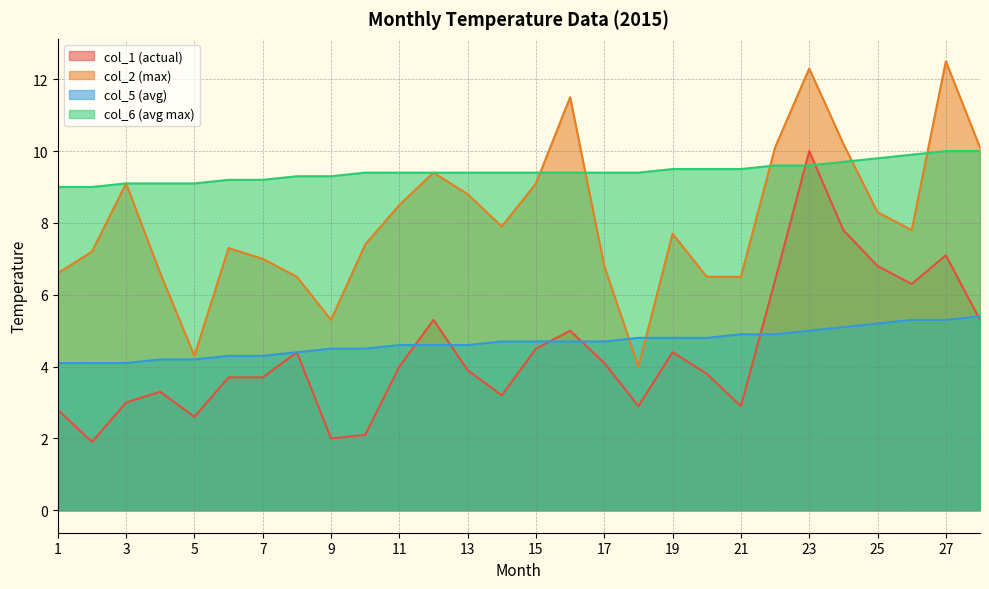

What is the value of the col_6 point at the 16th from the left?

9.4